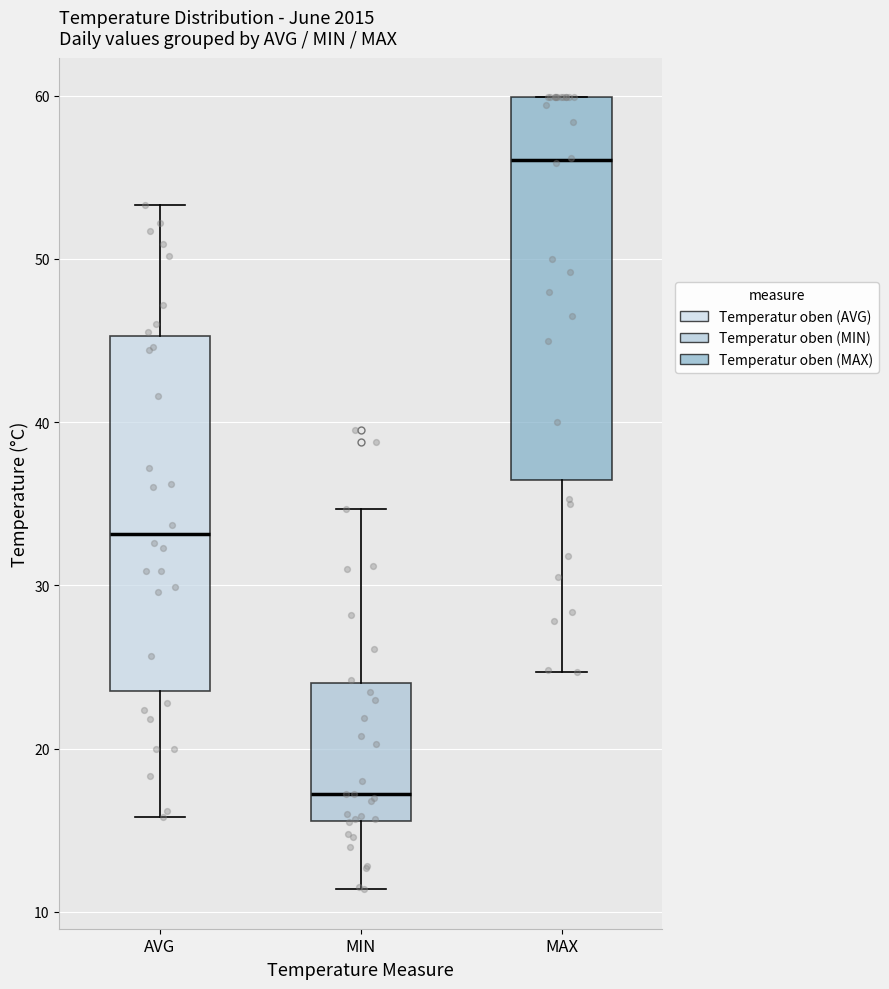

Where does the lower whisker of the box for MAX end on the y-axis? The values are not printed on the chart, so give them approximately, as read against the axis.

25